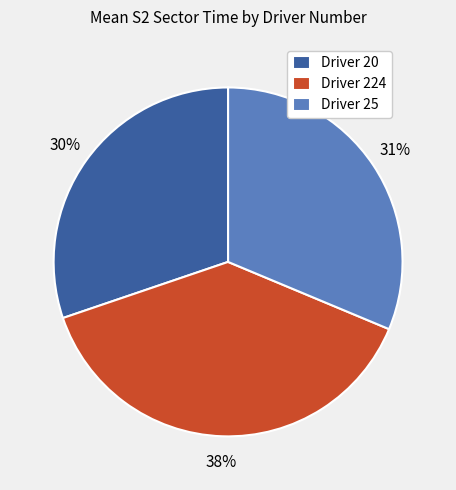

Count the number of slices in the pie.

3